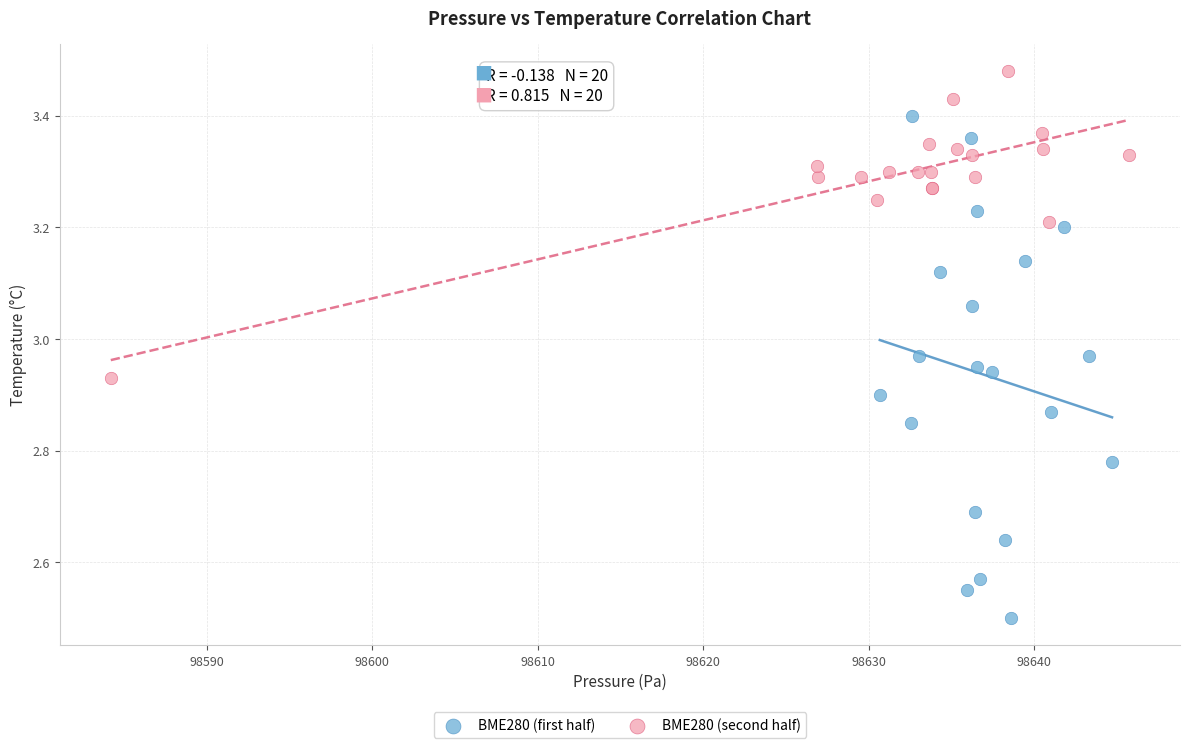

Which series reaches the minimum Y coordinate?

BME280 (first half)